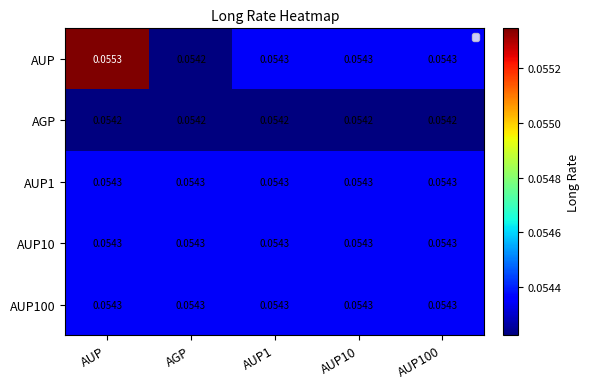

Which series has the largest total across all categories?

AUP